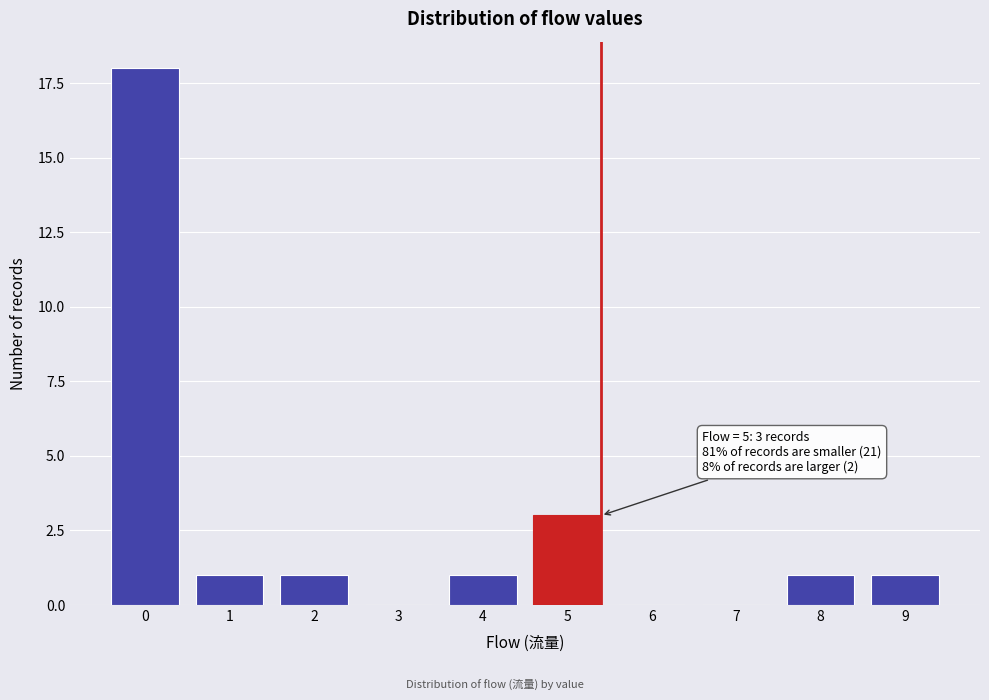

Reading right to left, list all the values displayed in this chart.

9=1	8=1	7=0	6=0	5=3	4=1	3=0	2=1	1=1	0=18